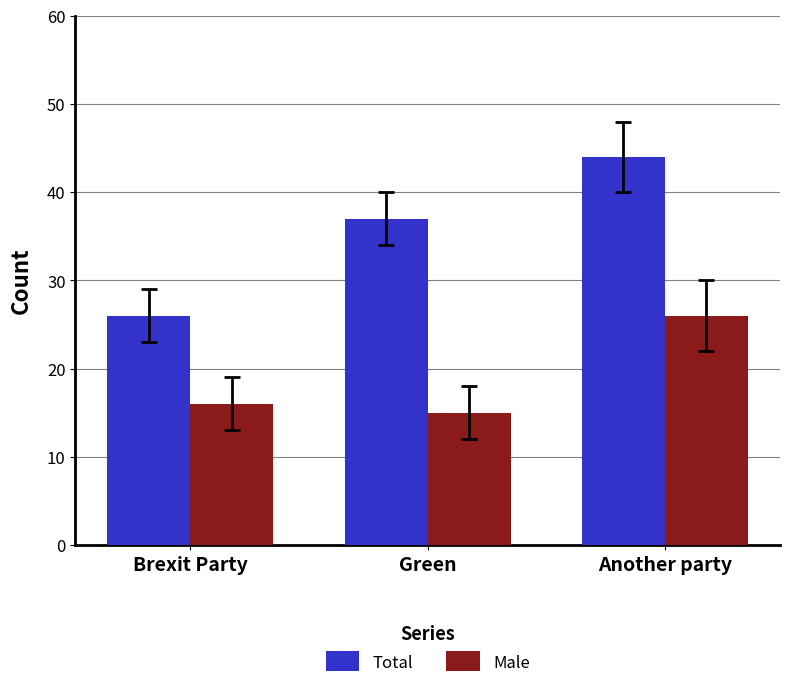

Which series changed the most between Brexit Party and Another party?

Total